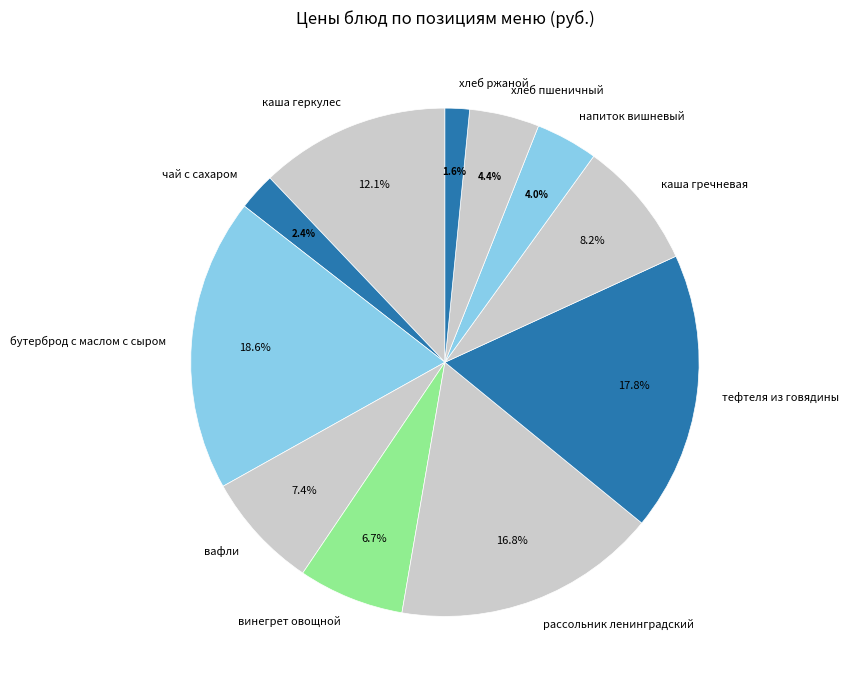

What portion of the pie excludes каша геркулес?

87.9%